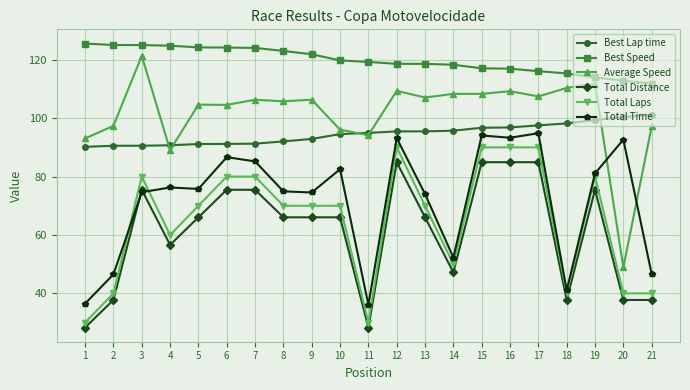

Which series has the largest total across all categories?

Best Speed